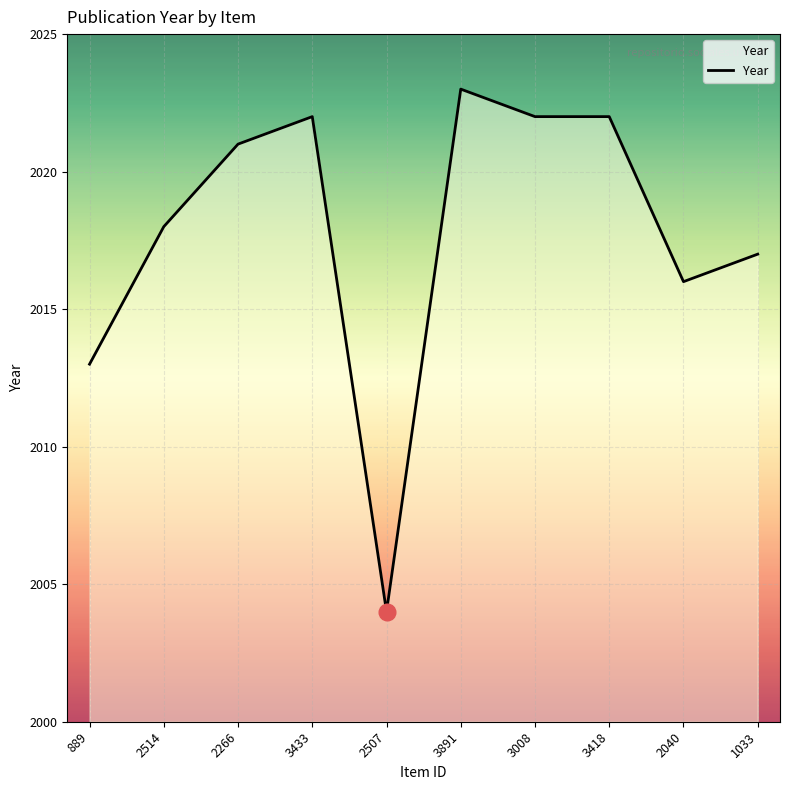

What is the approximate value at 3891, to the nearest 5?

2025